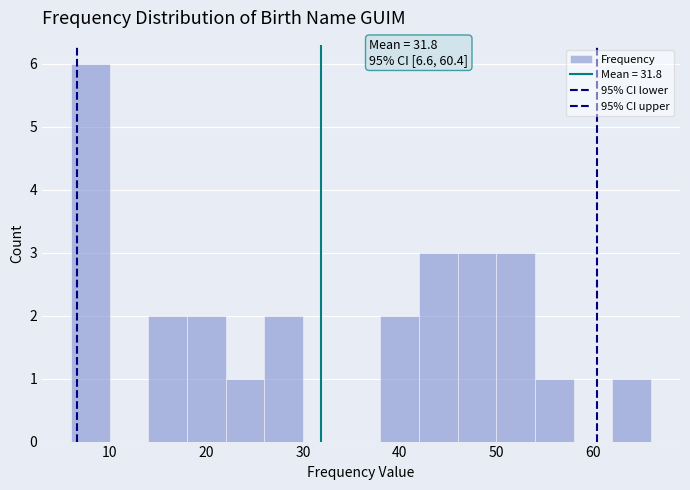

Over which range of the x-axis is the bar tallest?

6 to 10